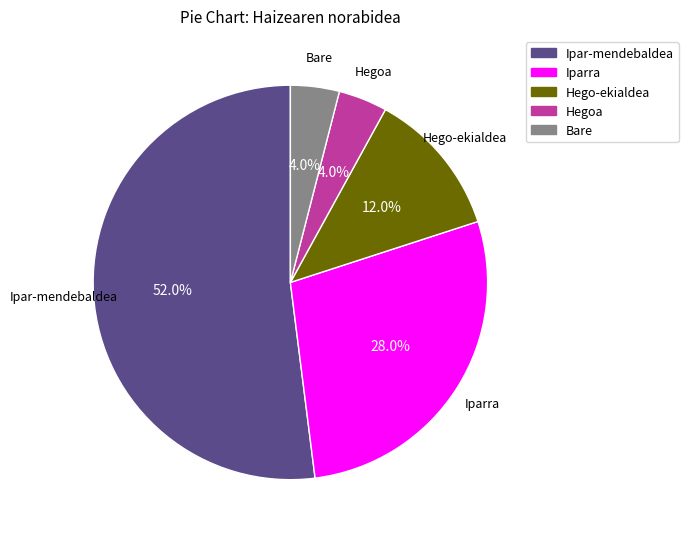

Between Hego-ekialdea and Ipar-mendebaldea, which is larger?

Ipar-mendebaldea